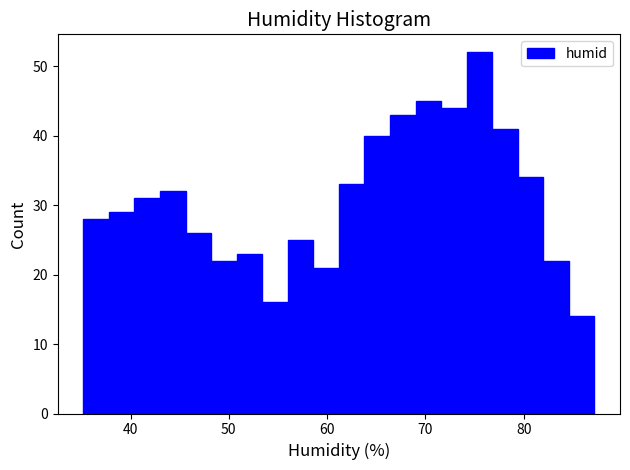

Read against the x-axis, roughly where is the centre of the tallest bar?

76